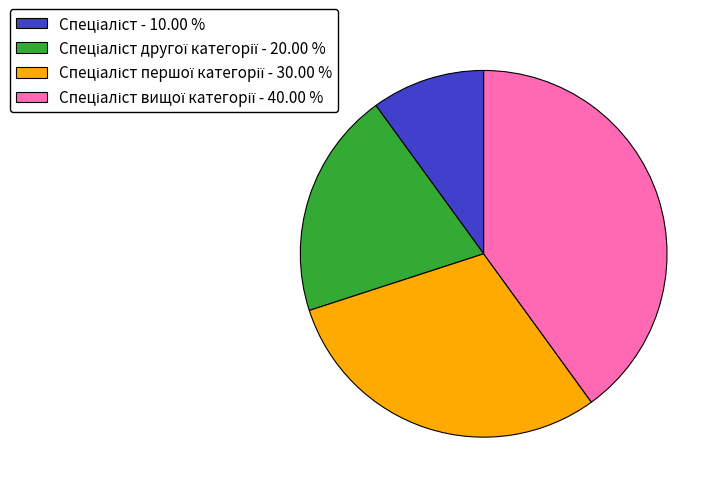

Does any single category account for the majority?

No